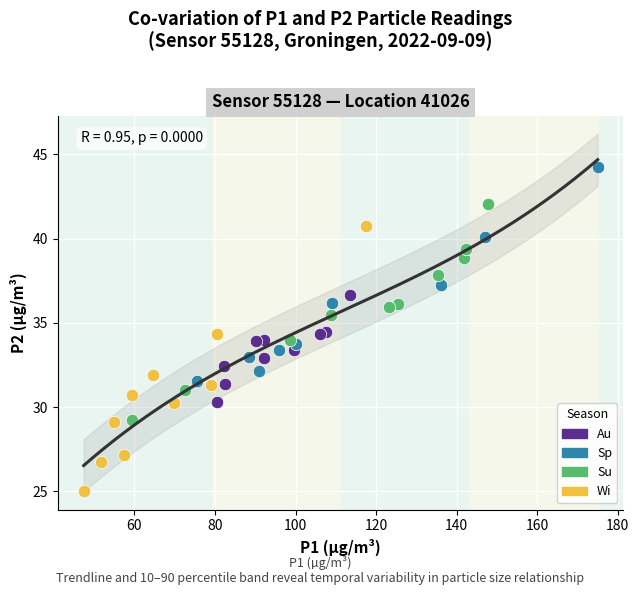

Which series contains the lowest Y value?

Wi